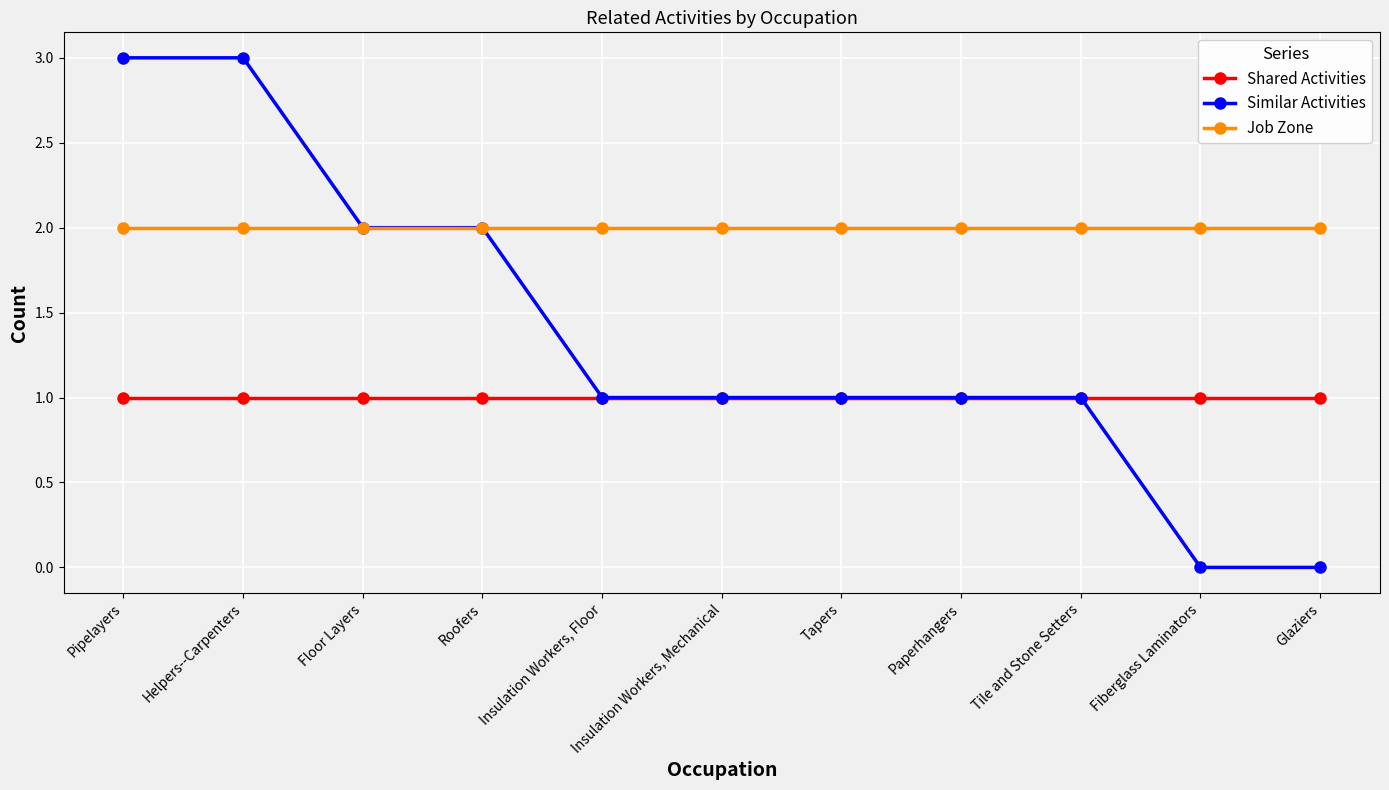

What are all the series names shown in the legend?

Shared Activities, Similar Activities, Job Zone